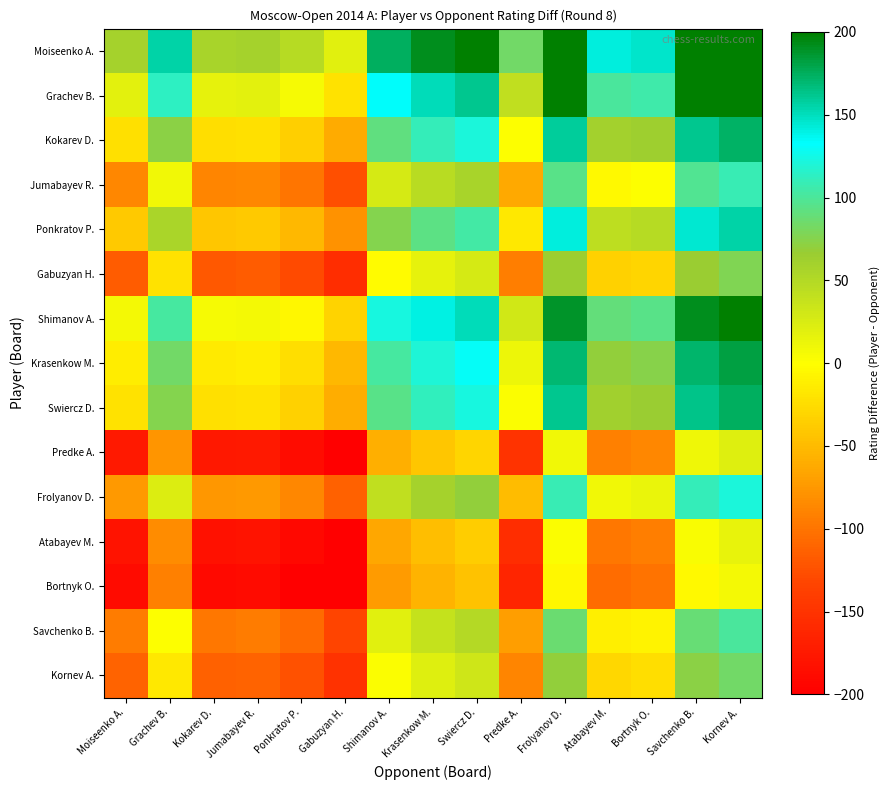

Between Shimanov A. and Swiercz D., which is larger?

Swiercz D.